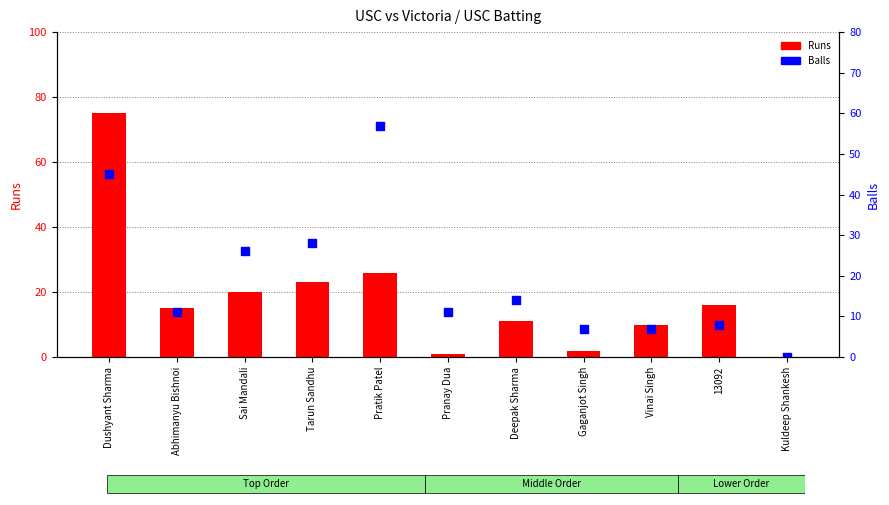

At how many categories does at least one series exceed 68?

1